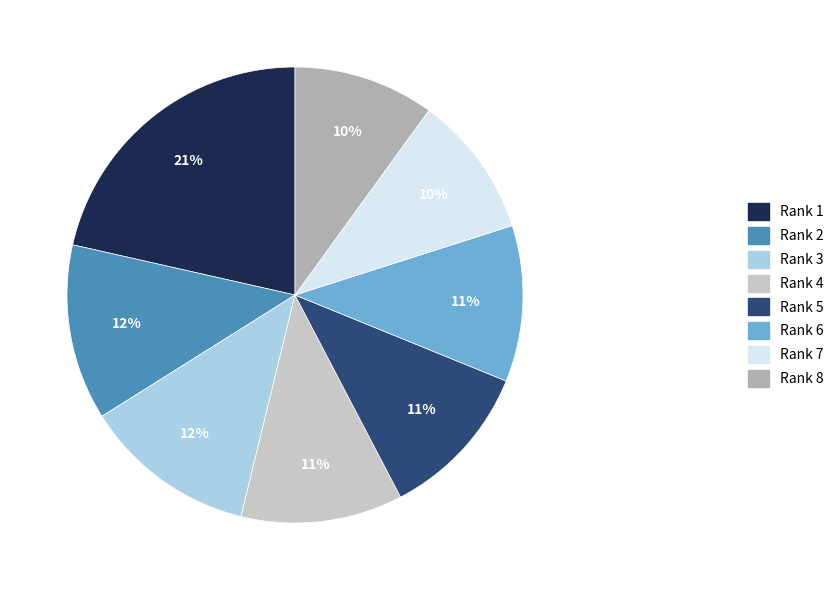

Between Rank 6 and Rank 7, which is larger?

Rank 6